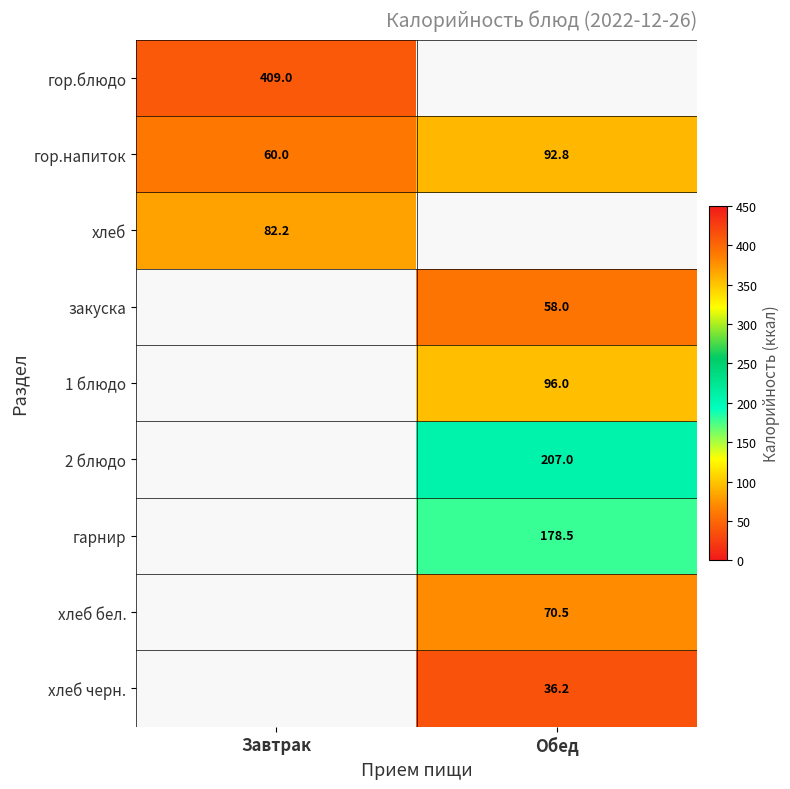

What is the highest value of the гор.напиток series?

92.8